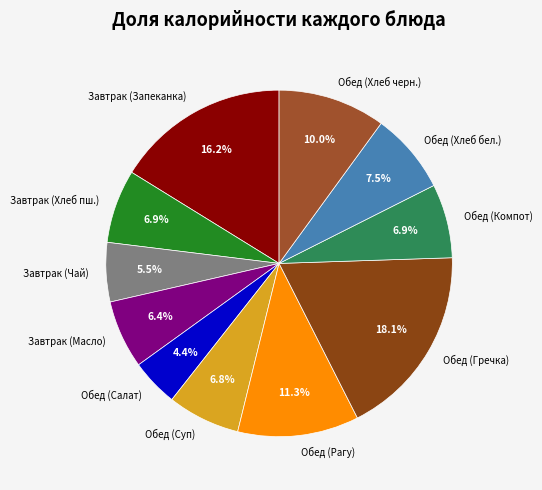

To the nearest percent, what is the difference between the largest and smallest slice percentages?

14%